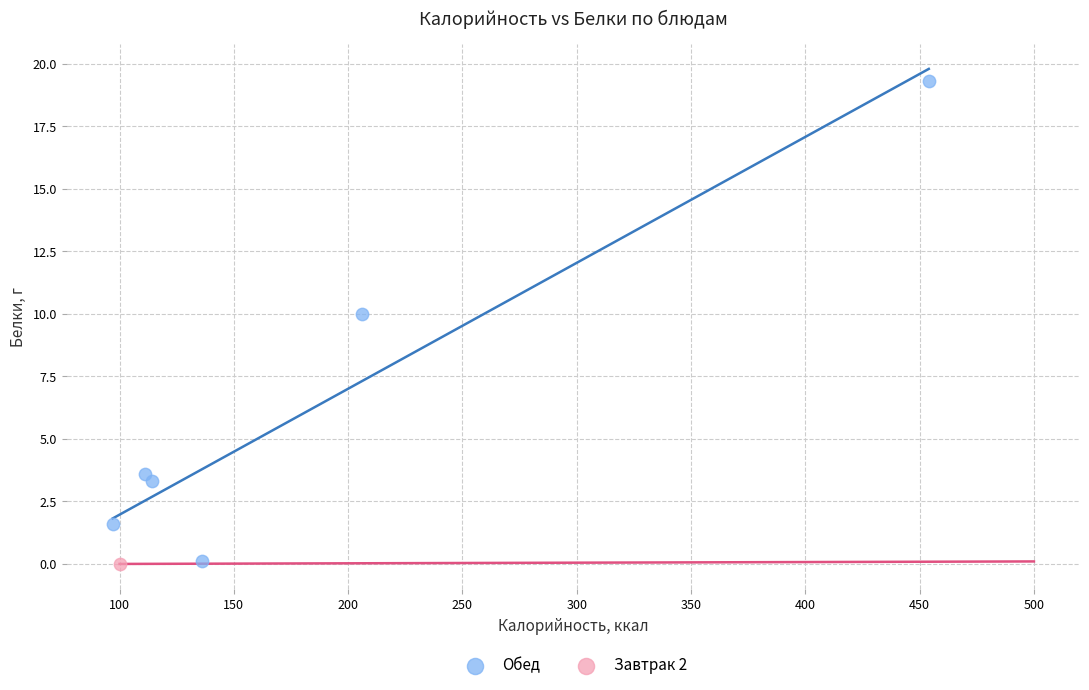

What are all the series names shown in the legend?

Обед, Завтрак 2